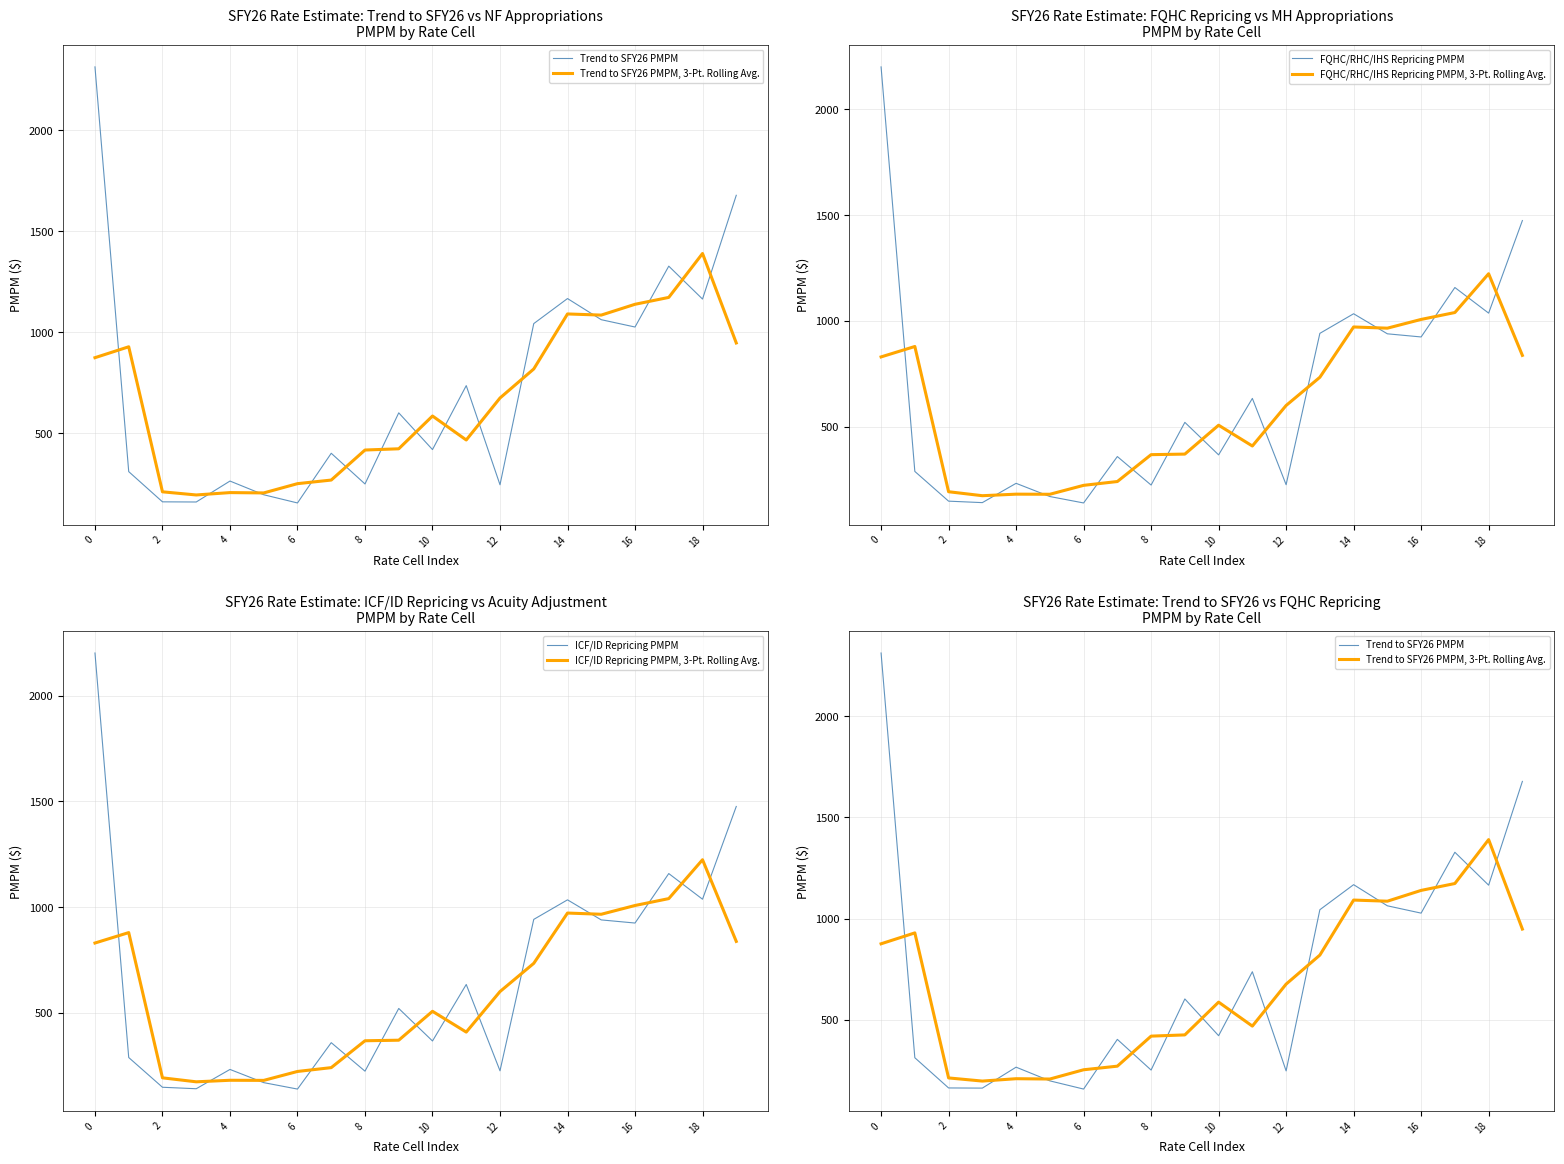

What is the lowest value of the ICF/ID Repricing PMPM, 3-Pt. Rolling Avg. series?

173.7